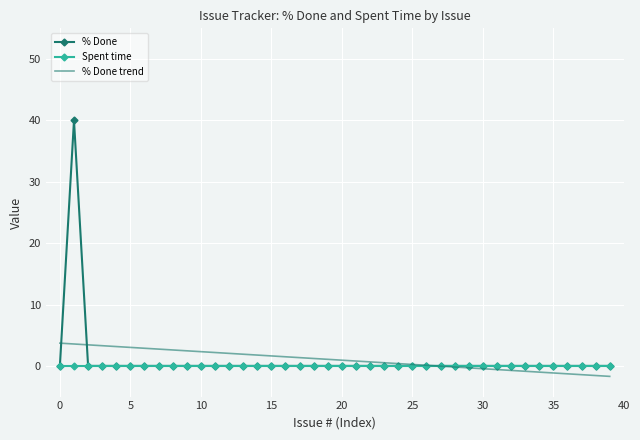

Which series has the widest spread of values?

% Done